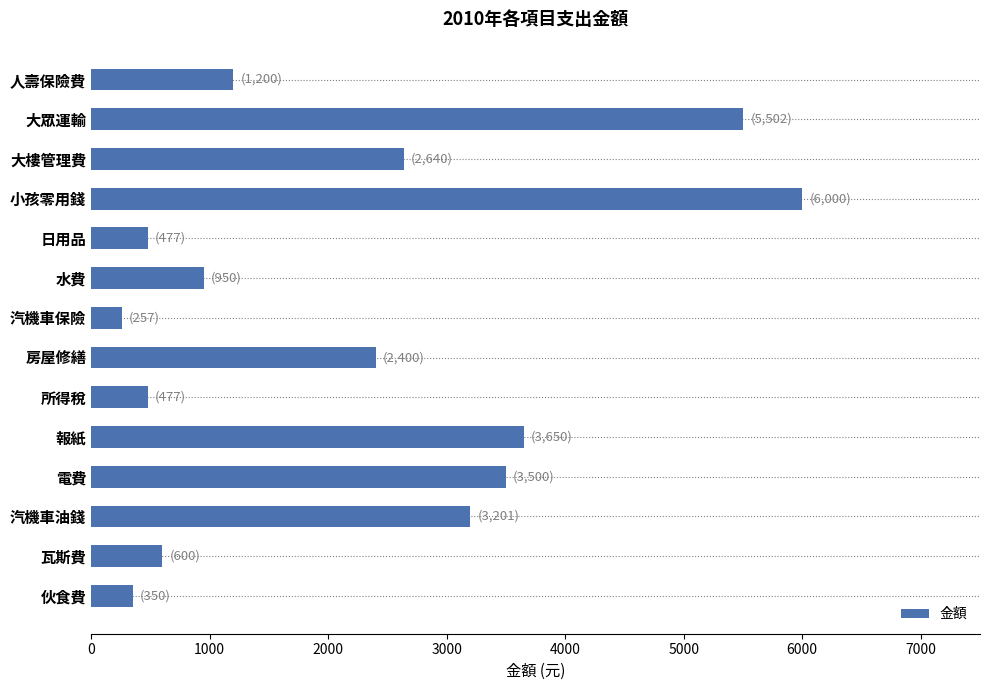

At which label is the value closest to 3128?

汽機車油錢